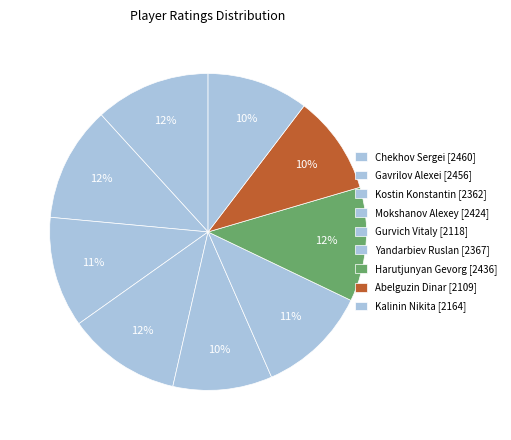

What is the change in value from Gurvich Vitaly to Abelguzin Dinar?

-9